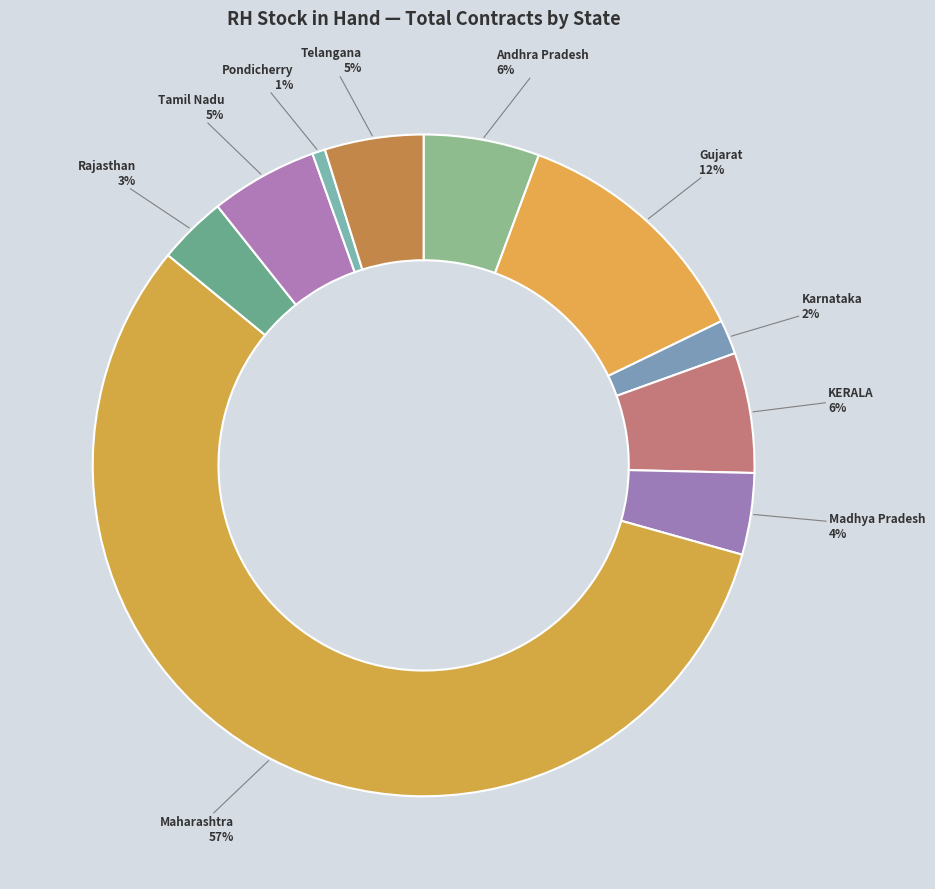

To the nearest percent, what portion does Gujarat represent?

12%